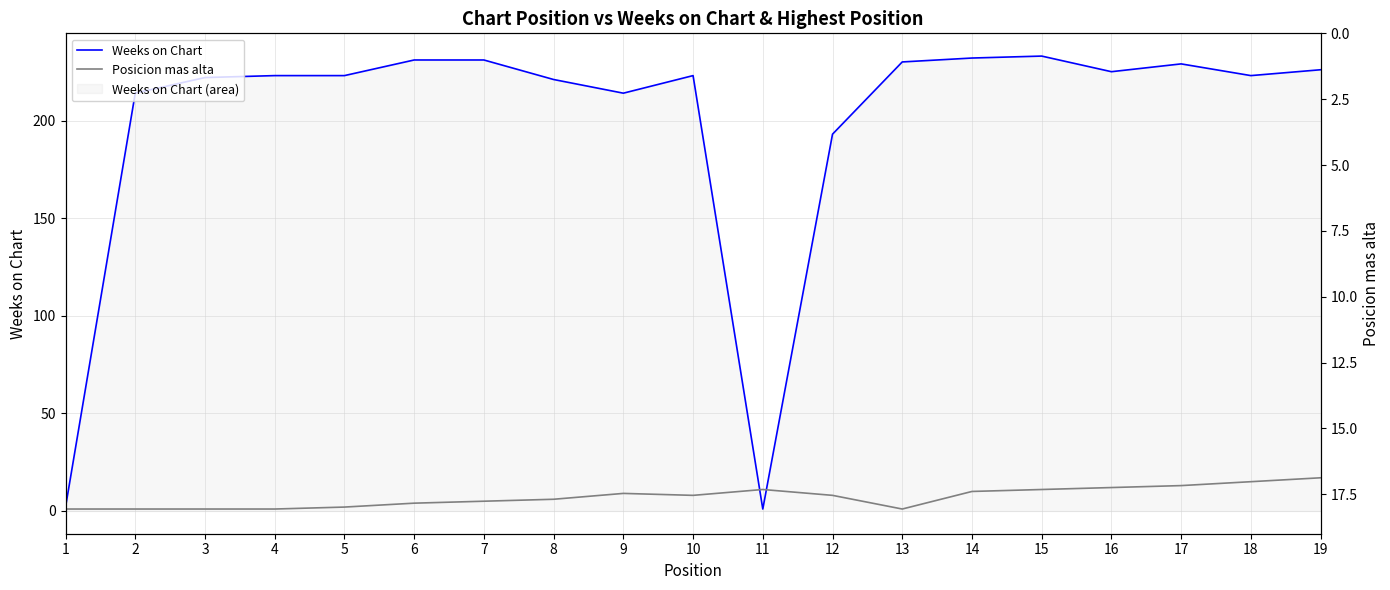

In Weeks on Chart, how many points are lower than both neighbors (excluding endpoints)?

4